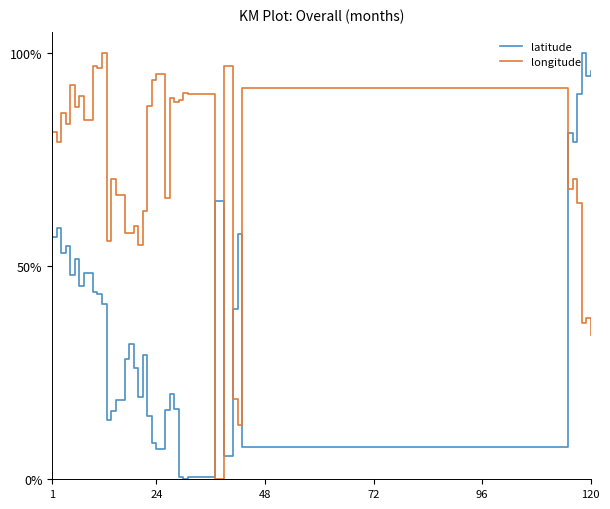

What is the sum of all longitude values?

2869.9